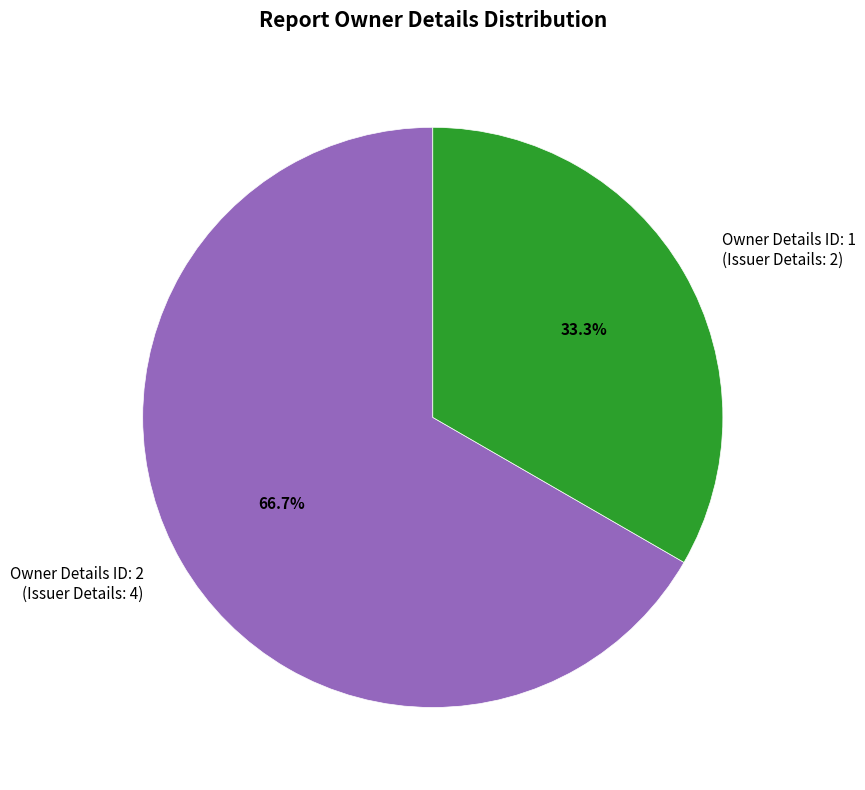

Rank the categories by value from highest to lowest.

Owner Details ID: 2 (Issuer Details: 4), Owner Details ID: 1 (Issuer Details: 2)